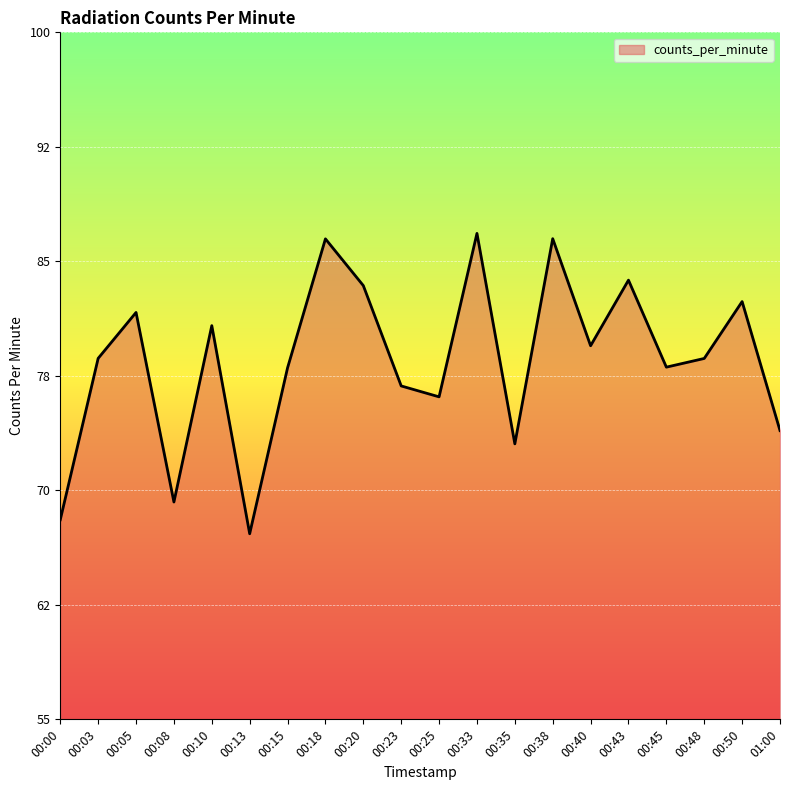

Reading left to right, what are all the values shown in this chart?

68.1	78.6	81.7	69.2	80.8	67.2	78.0	86.5	83.4	76.8	76.1	86.8	73.0	86.5	79.5	83.8	78.1	78.6	82.4	73.9